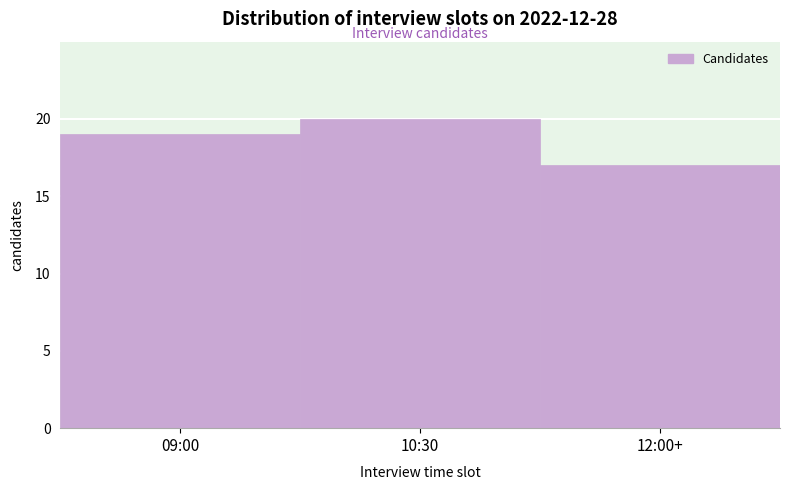

Reading right to left, transcribe all the data shown in this chart.

12:00+=17	10:30=20	09:00=19